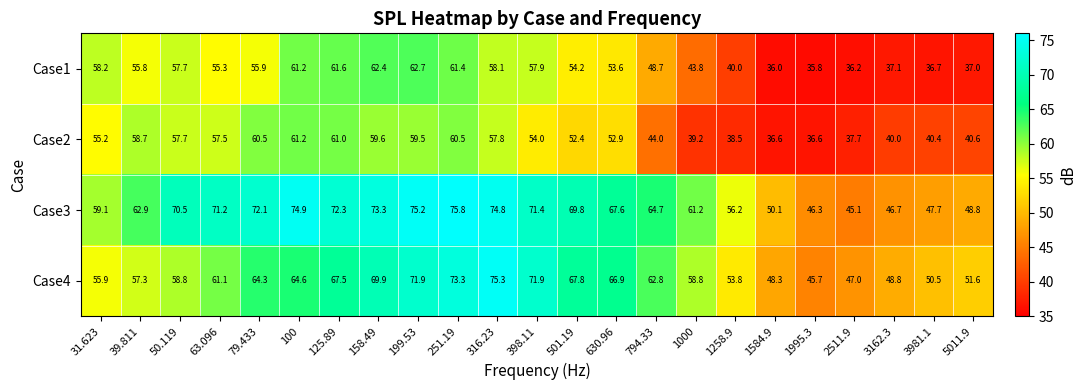

Which category has the lowest value in the Case3 series?

2511.9